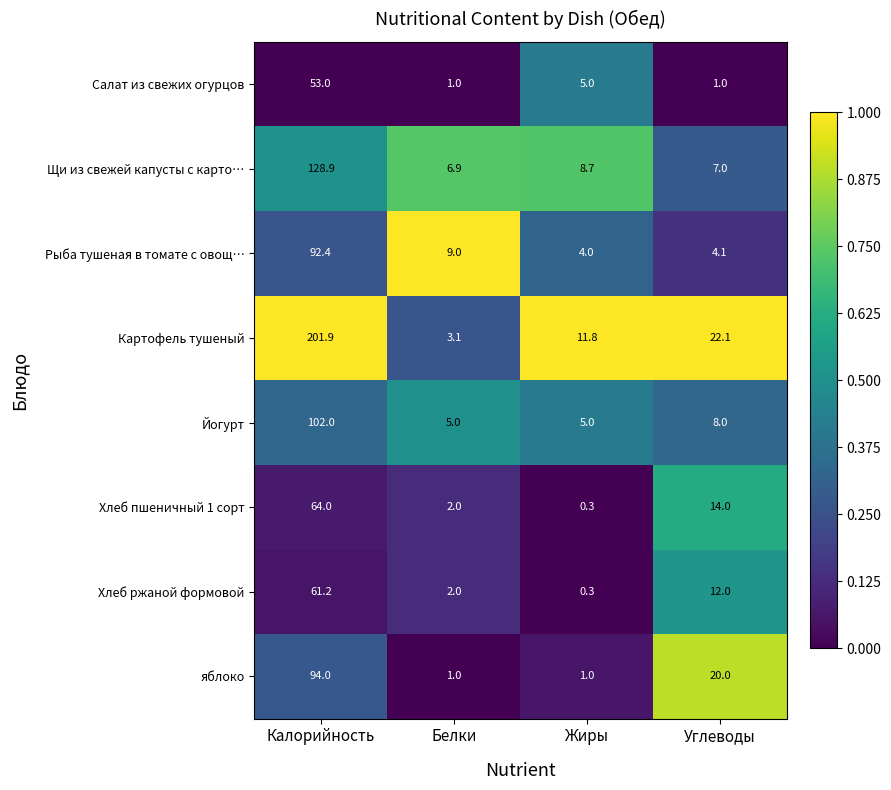

True or false: Йогурт has a value of 0.5 at Белки.

True